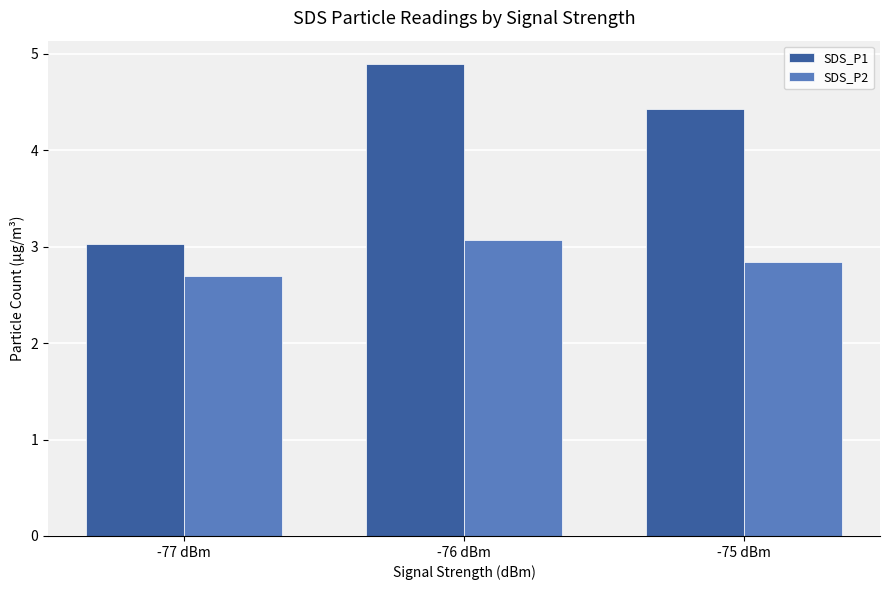

What is the label of the 1st bar from the left?

-77 dBm